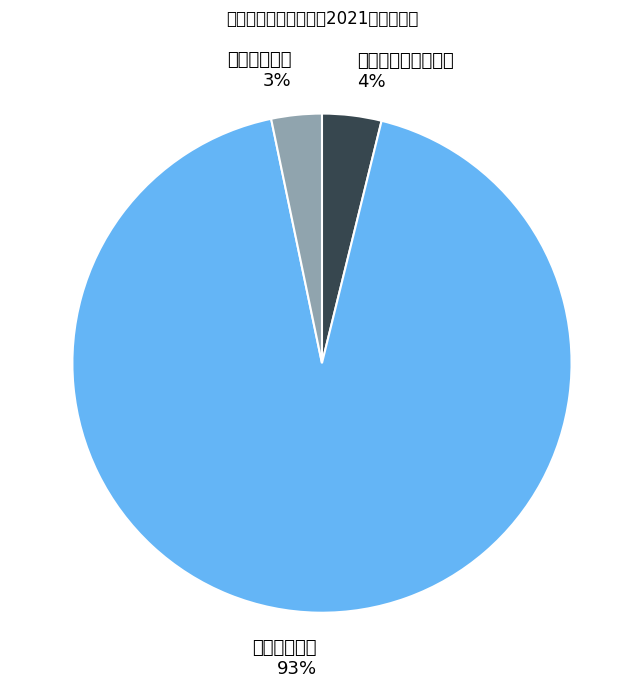

Combined, what portion of the pie is 社会保障和就业支出 and 住房保障支出?

7.1%